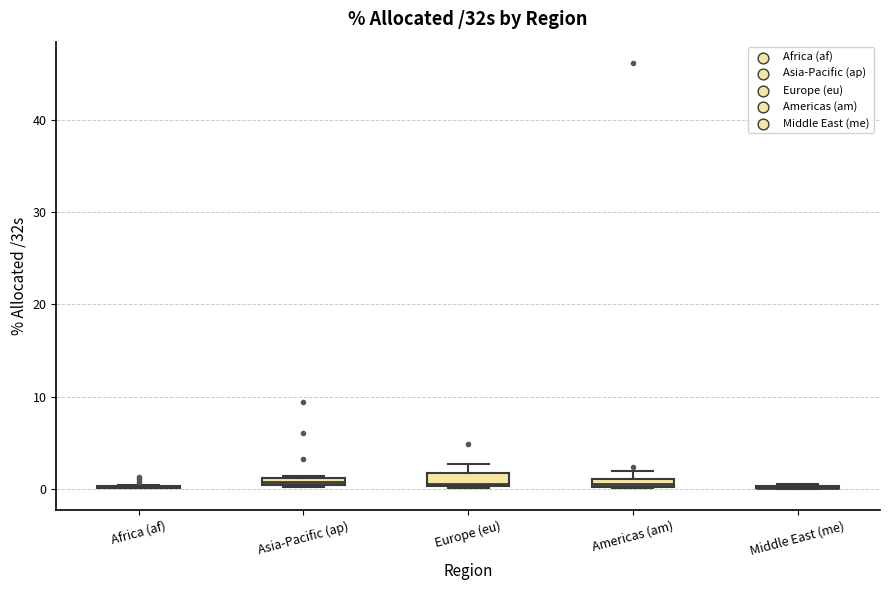

Where is the upper edge of the box for Europe (eu) on the y-axis? The values are not printed on the chart, so give them approximately, as read against the axis.

2